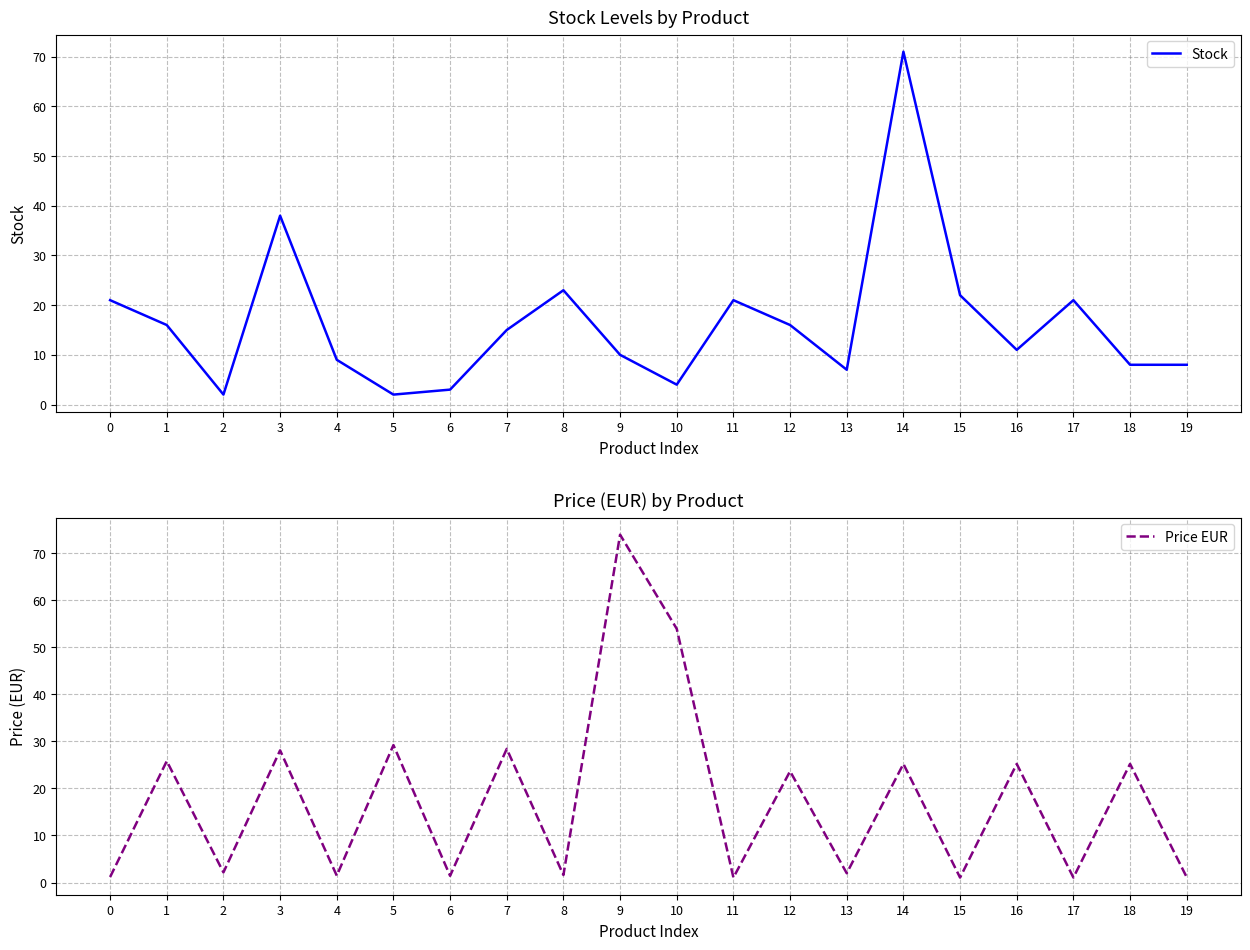

True or false: Stock and Price EUR cross at least once.

True